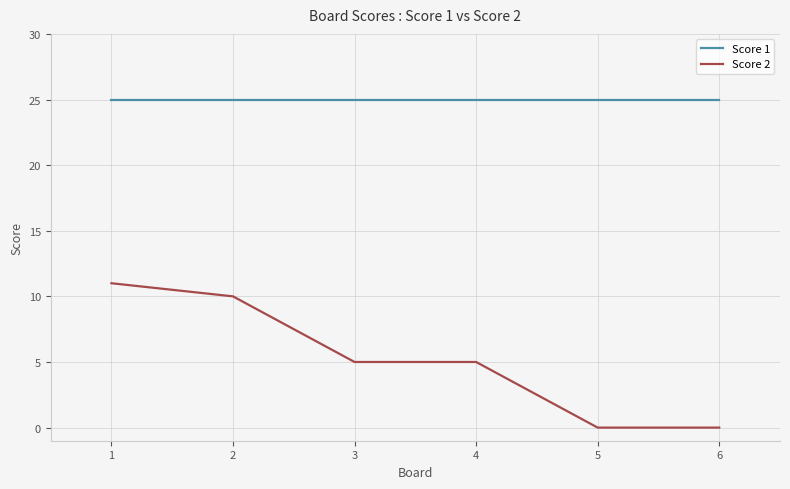

Reading left to right, extract all data points from this chart.

Score 1: 1=25	2=25	3=25	4=25	5=25	6=25
Score 2: 1=11	2=10	3=5	4=5	5=0	6=0